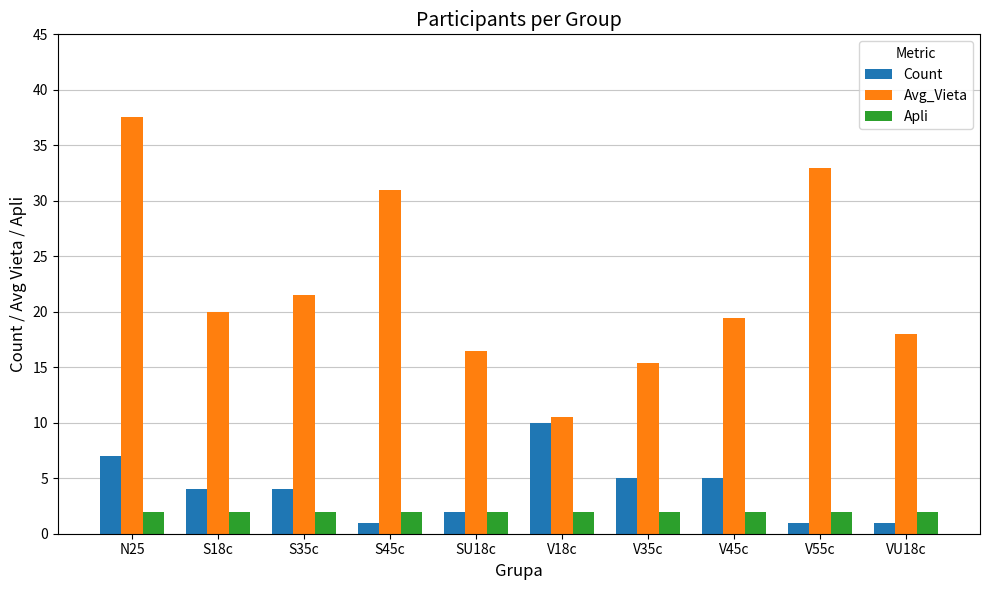

Which label corresponds to the largest value in the chart?

N25